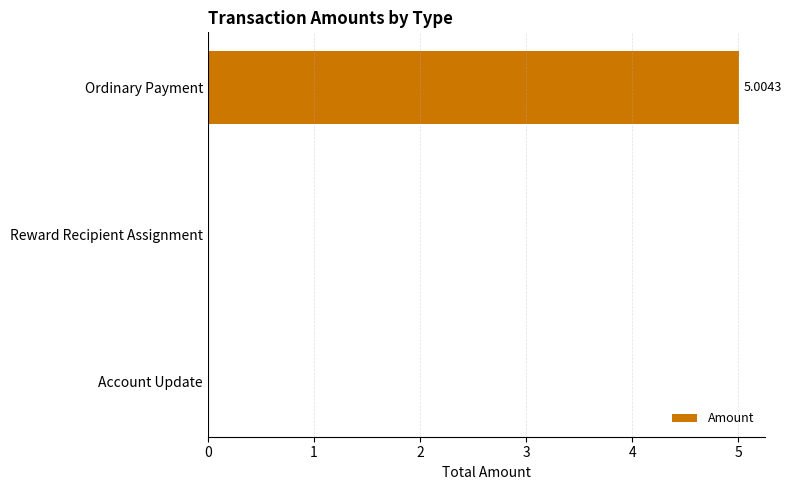

What is the sum of the values at Ordinary Payment and Account Update?

5.0